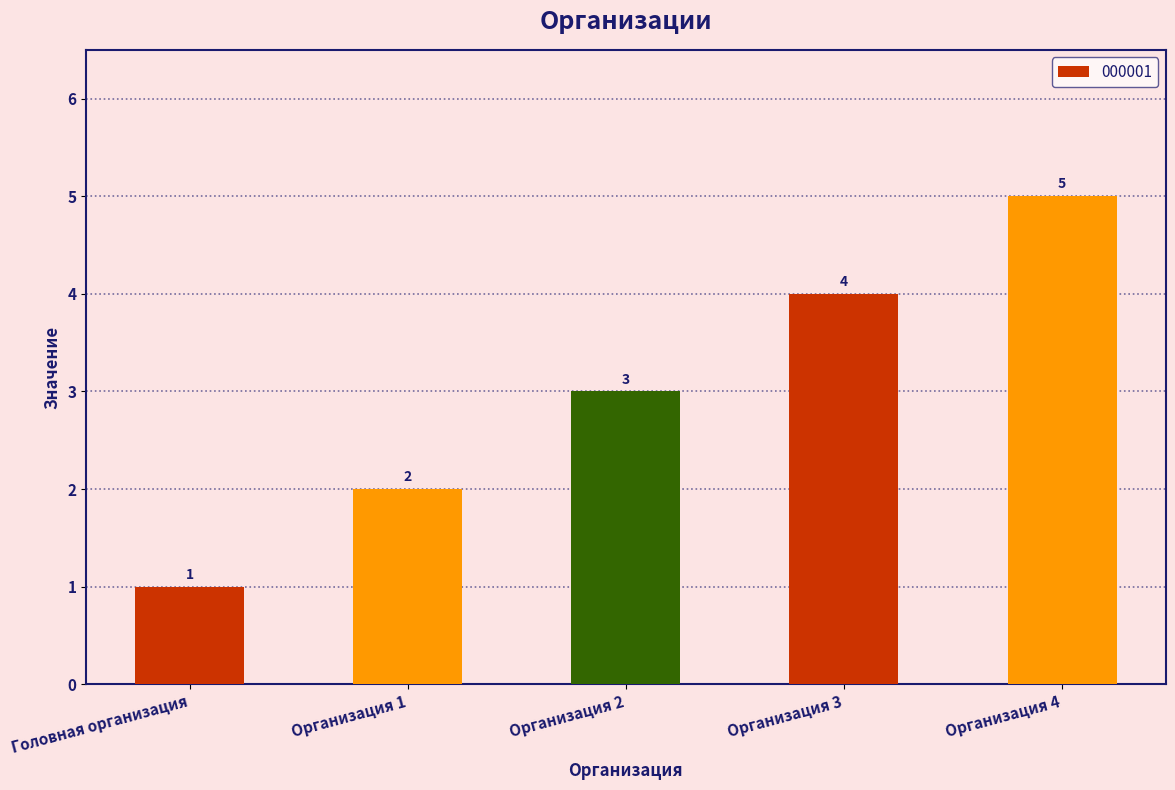

How many values are below 3?

2